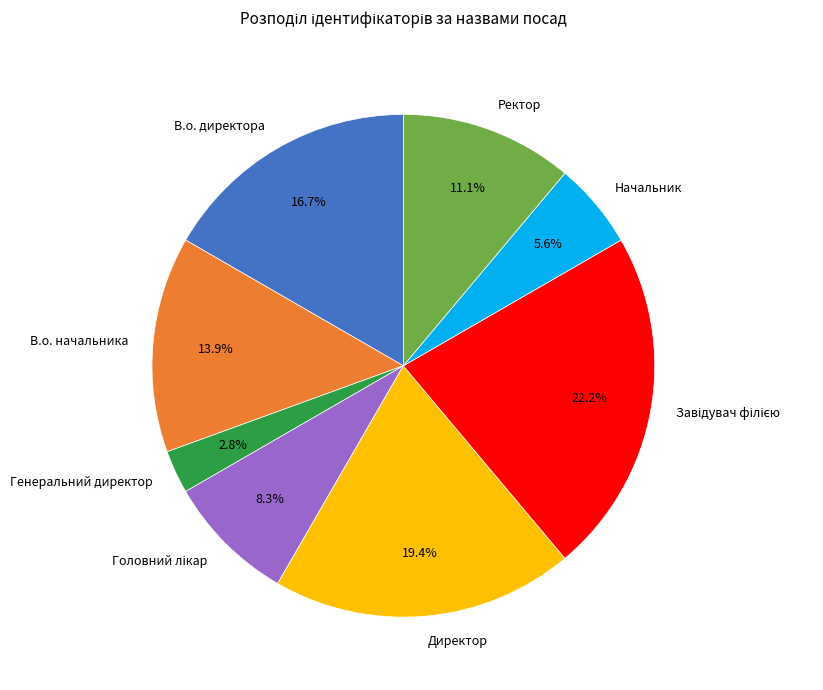

Is the sum of Начальник and В.о. директора greater than half?

No